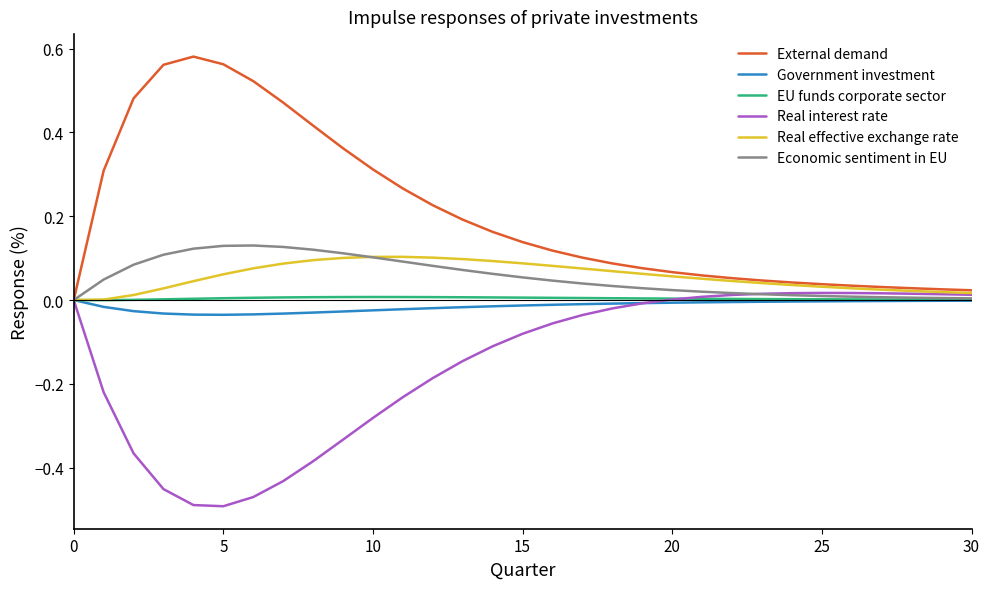

Does the chart have visible grid lines?

No